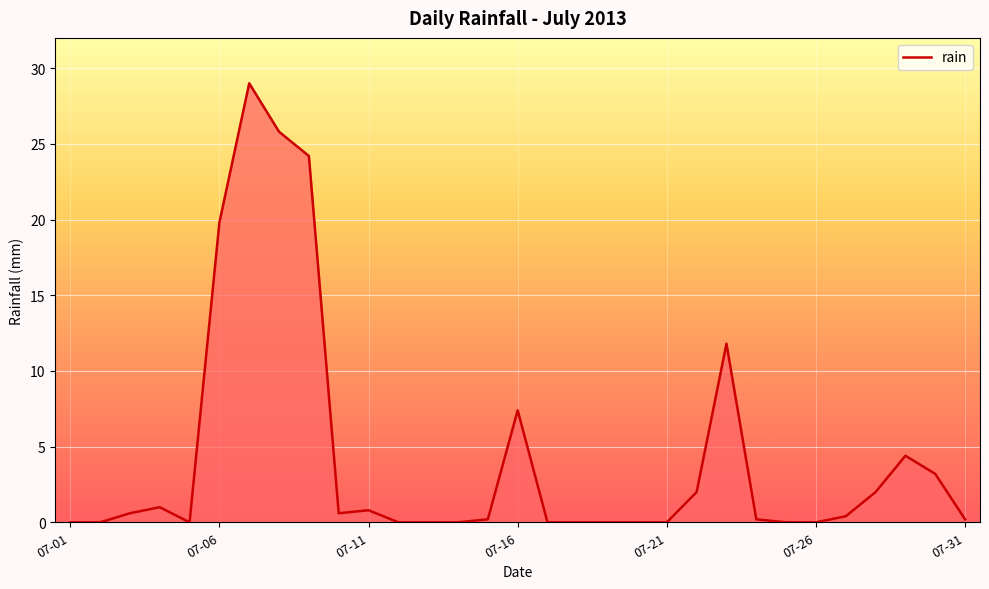

What is the difference between the maximum and minimum values?

29.0